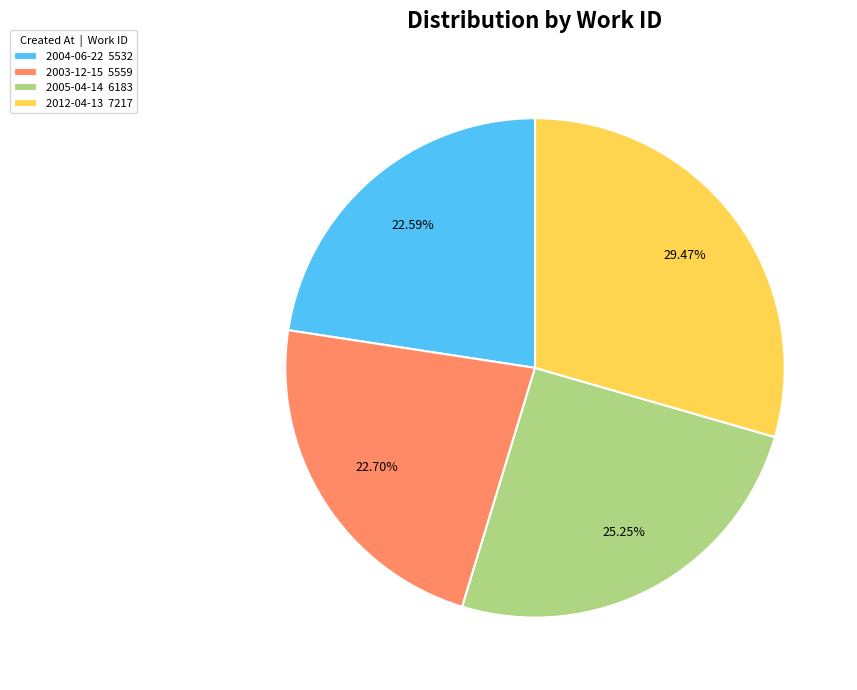

To the nearest percent, what is the average slice percentage?

25%